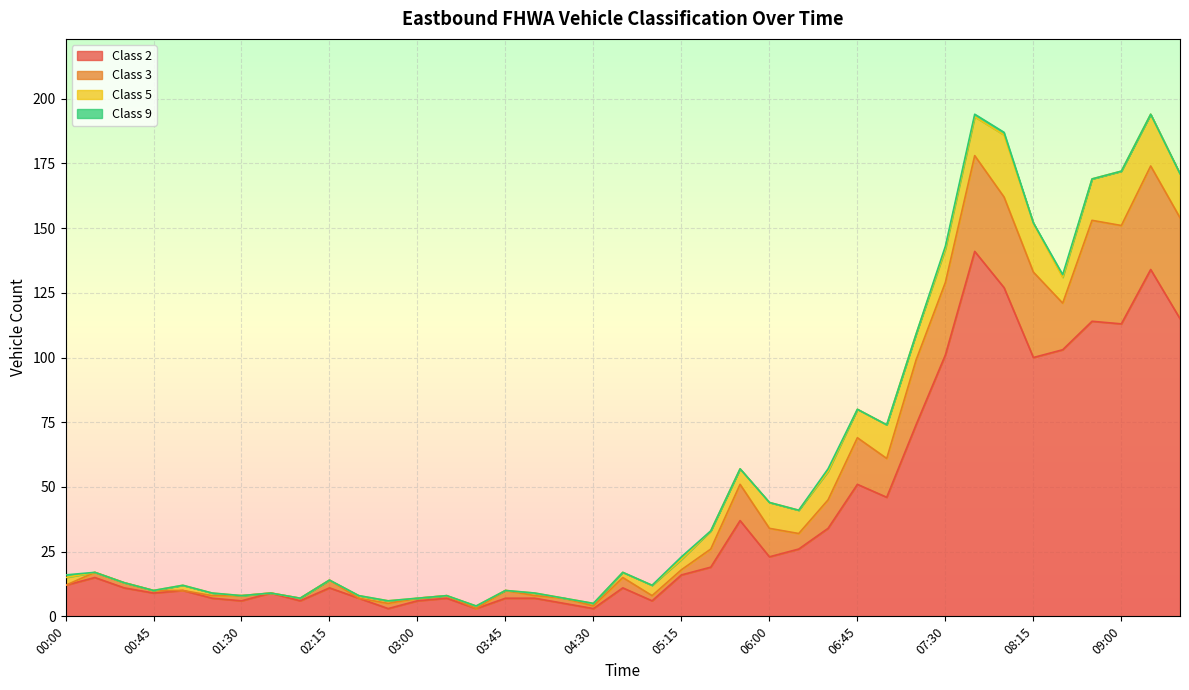

What is the greatest value displayed?

194